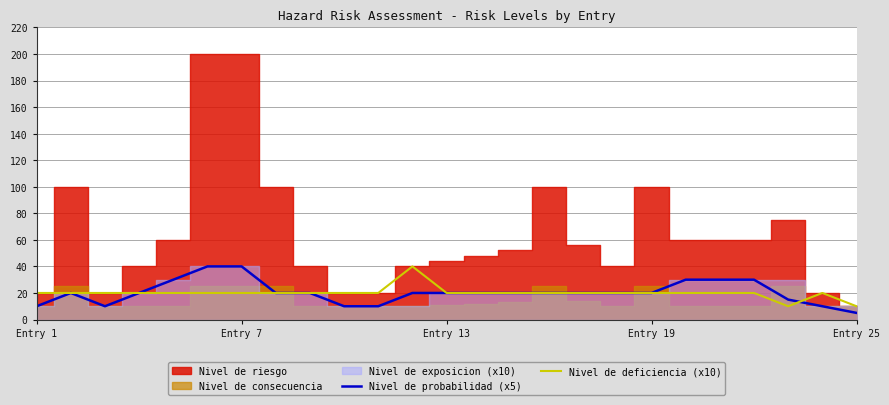

Is it true that Nivel de probabilidad (x5) equals 20 at Entry 13?

True